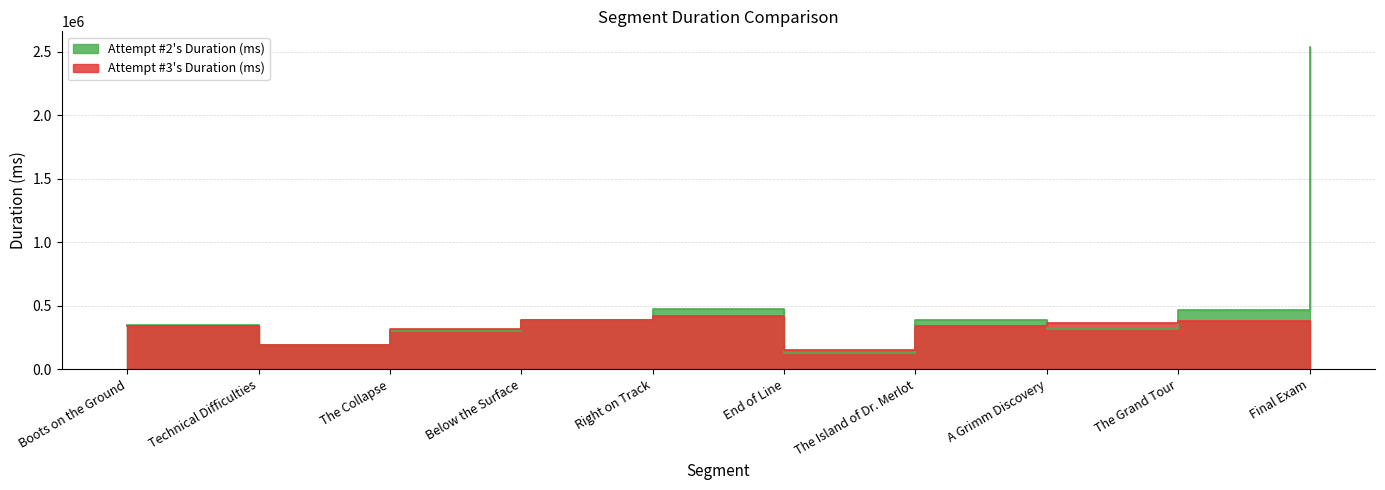

True or false: Attempt #3's Duration (ms) has a value of 388992 at Below the Surface.

True